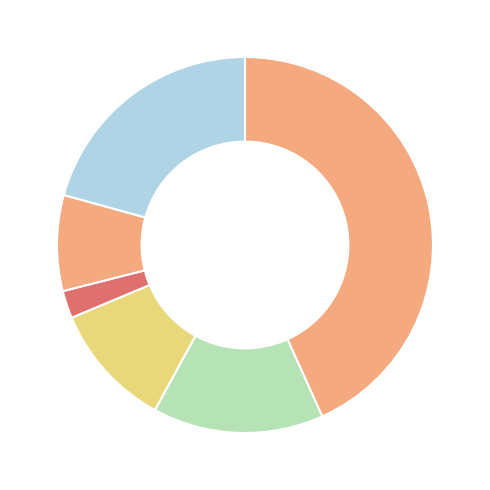

What is the largest slice in the pie chart?

ЕНП